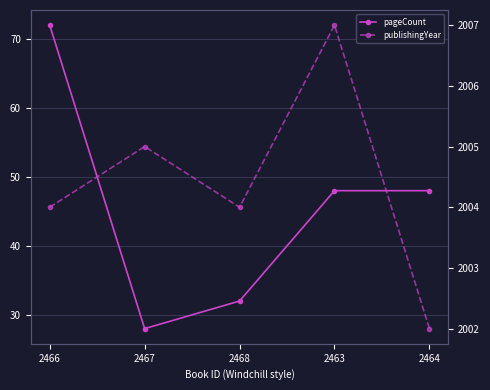

At 2463, list the series in order from largest to smallest.

publishingYear, pageCount